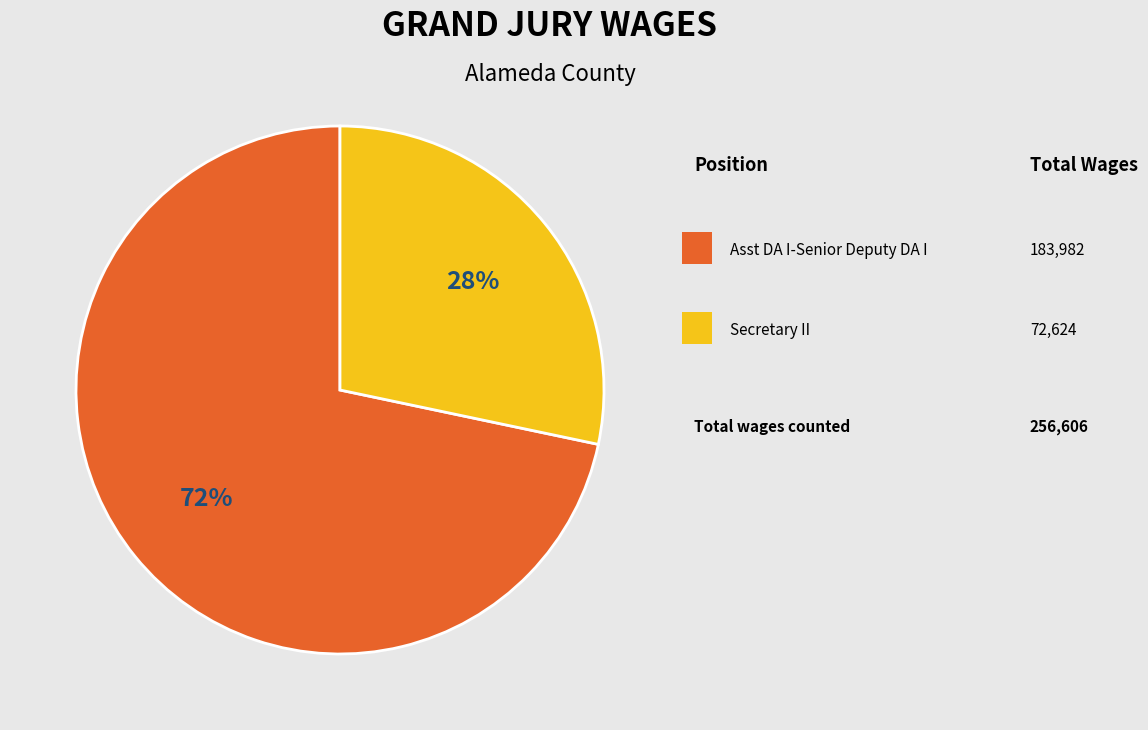

Does any single category account for the majority?

Yes